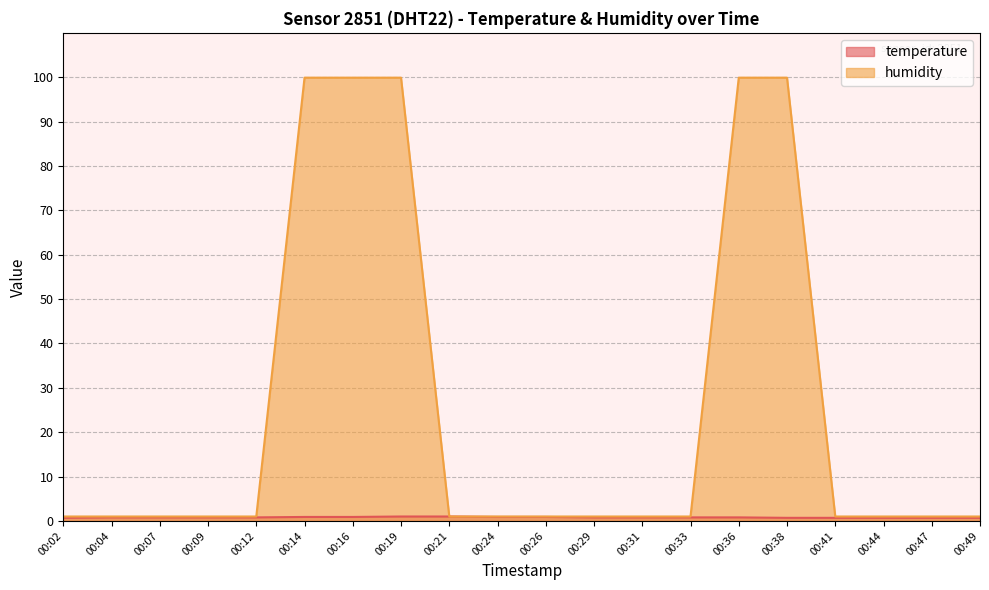

How many lines are shown in the chart?

2